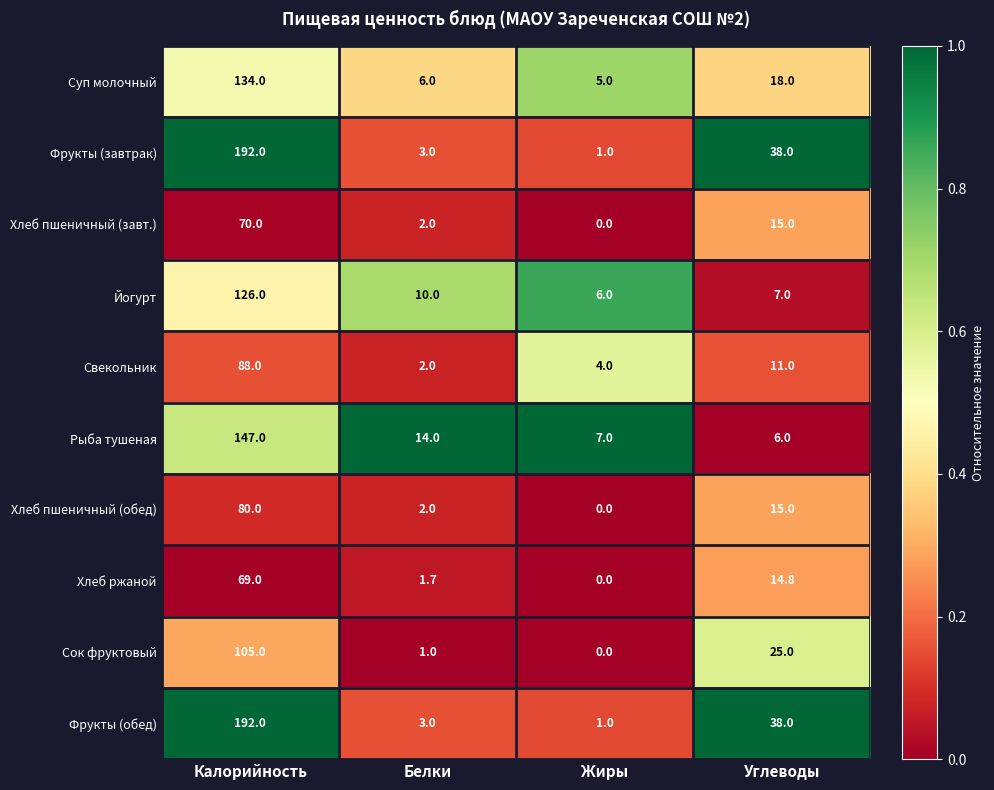

How many distinct data groups are displayed?

10